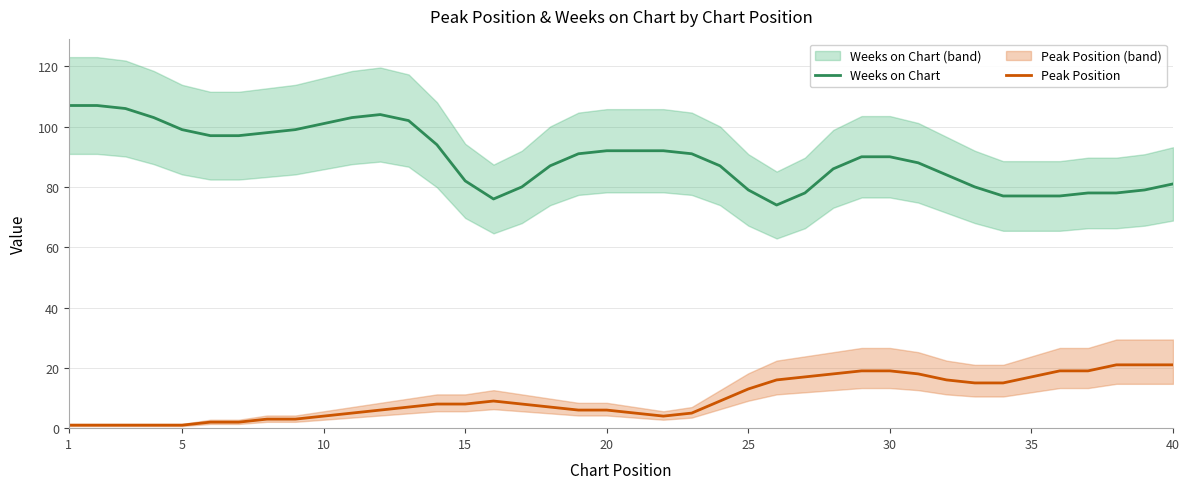

How many data points in Weeks on Chart are above 90?

19